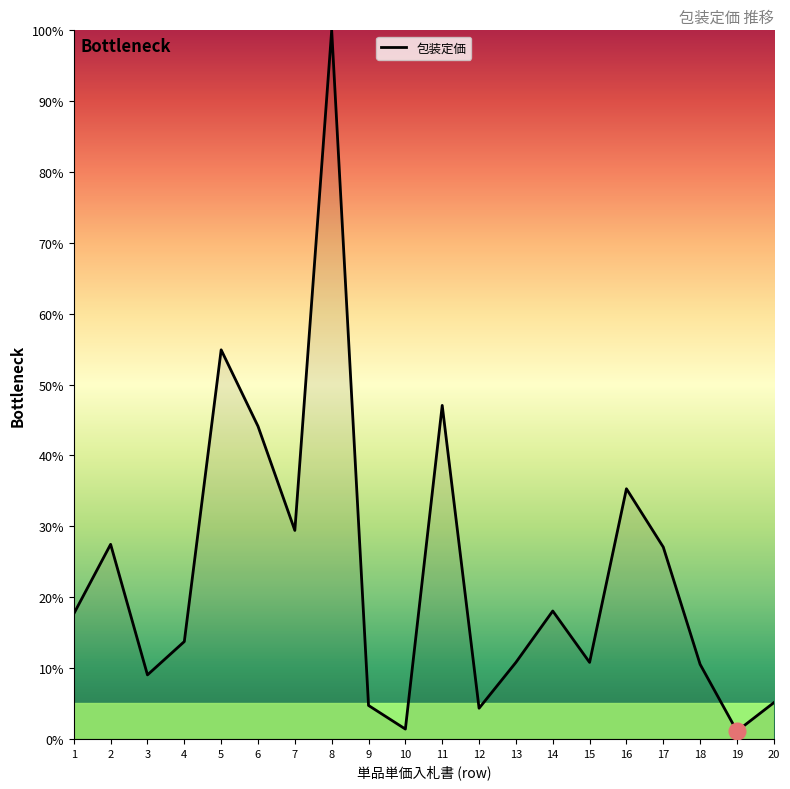

What is the maximum value shown in the chart?

100.0